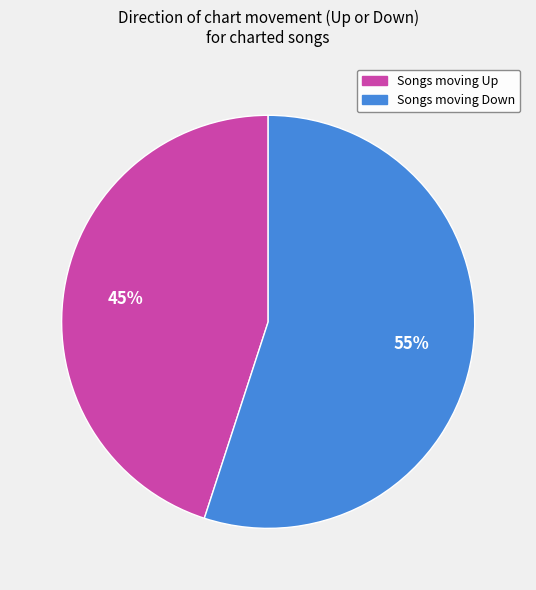

To the nearest percent, what is the difference between the largest and smallest slice percentages?

10%